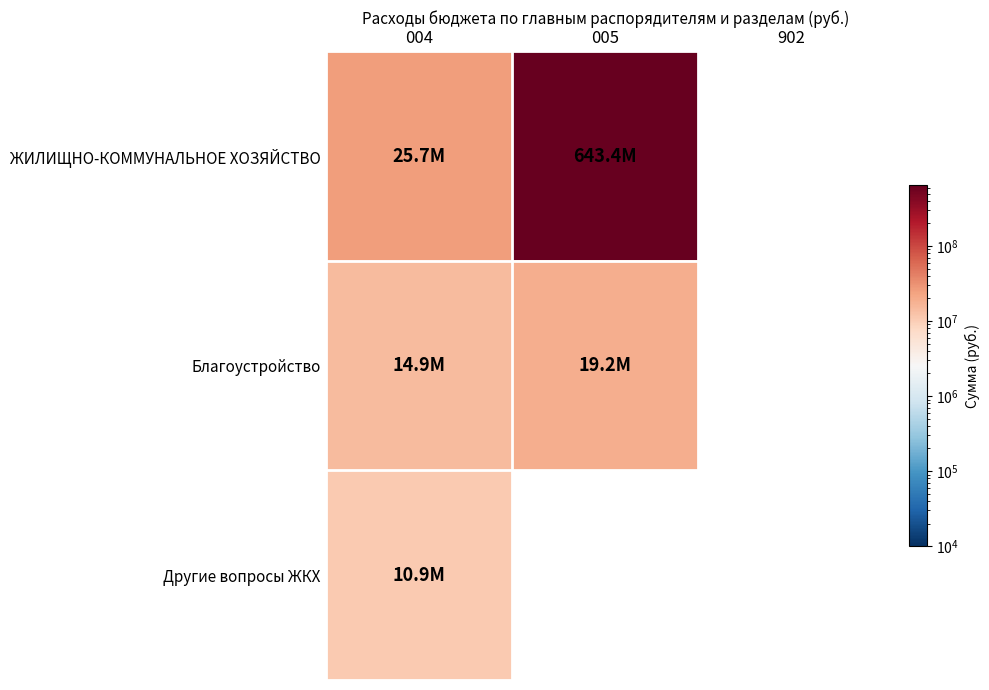

What is the difference between the highest and lowest values at 004?

14872109